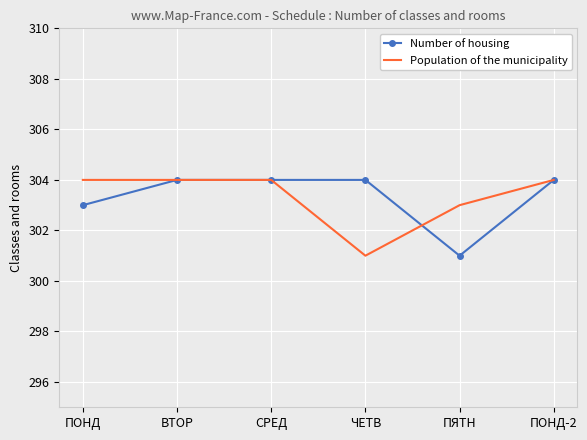

At ПЯТН, list the series in order from smallest to largest.

Number of housing, Population of the municipality